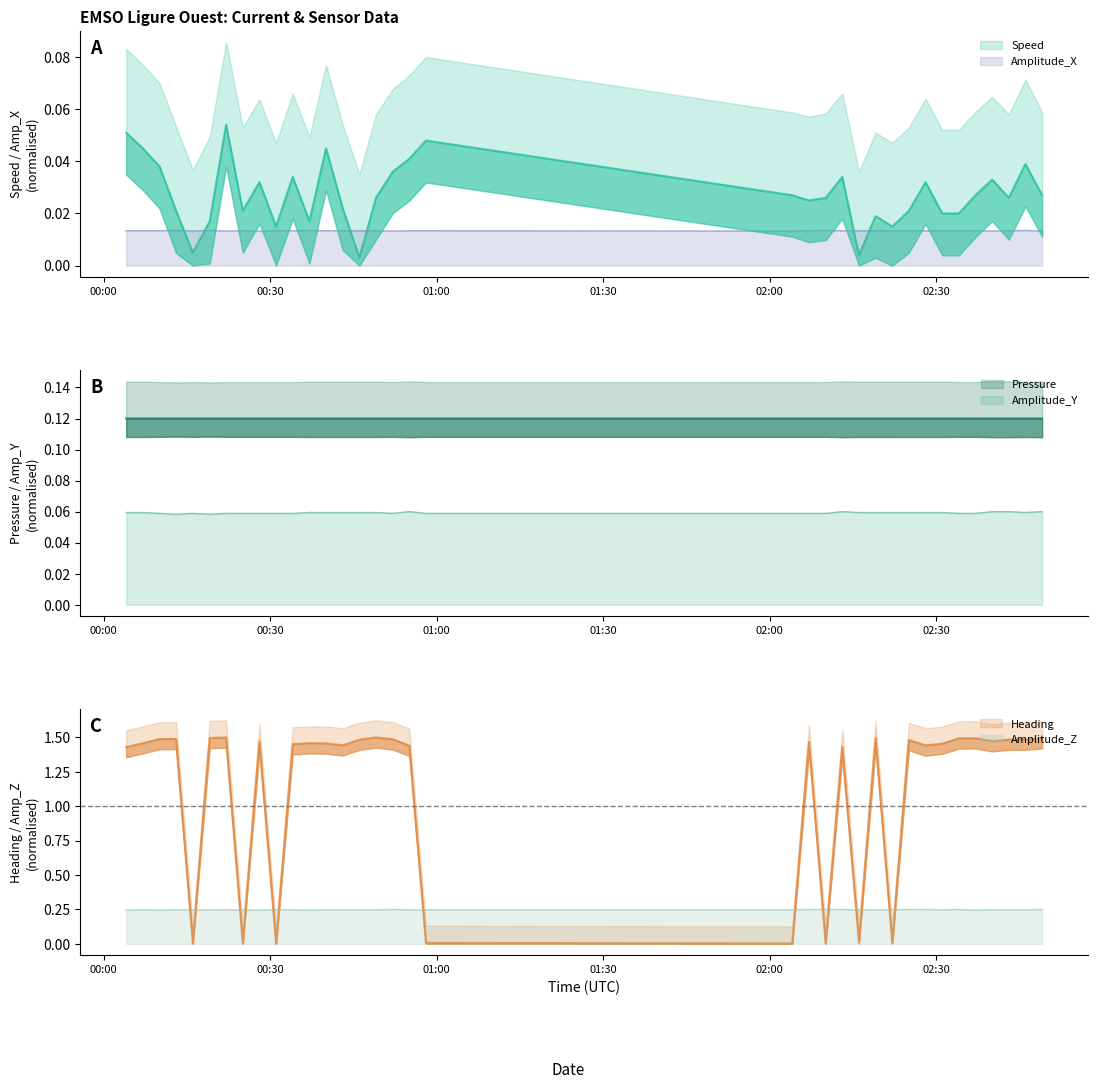

True or false: Pressure and Speed intersect in this chart.

False